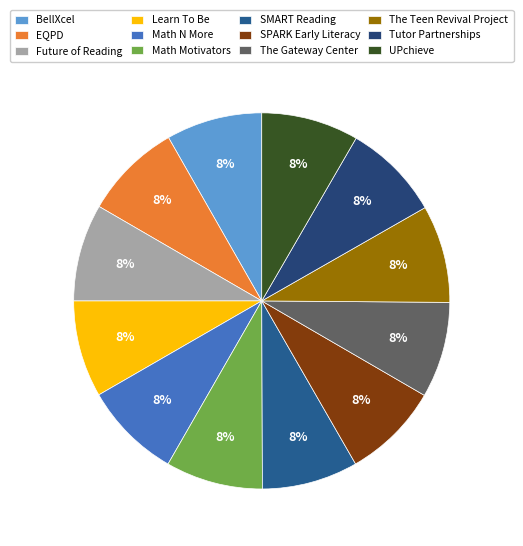

Between SMART Reading and Math N More, which is larger?

Math N More